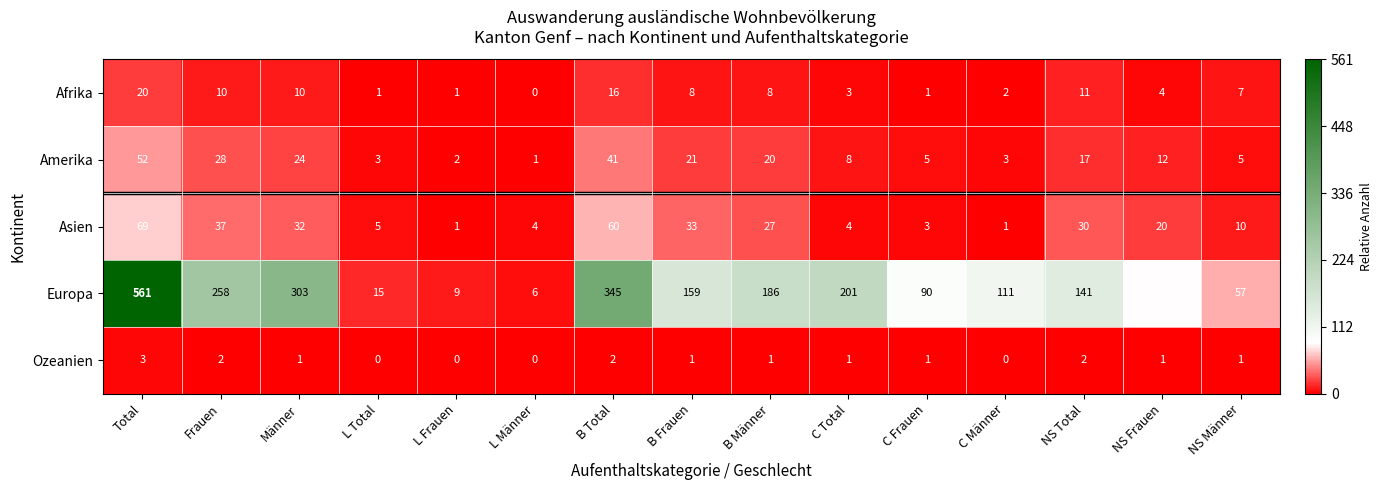

List the series in order of their peak value, lowest first.

Ozeanien, Afrika, Amerika, Asien, Europa